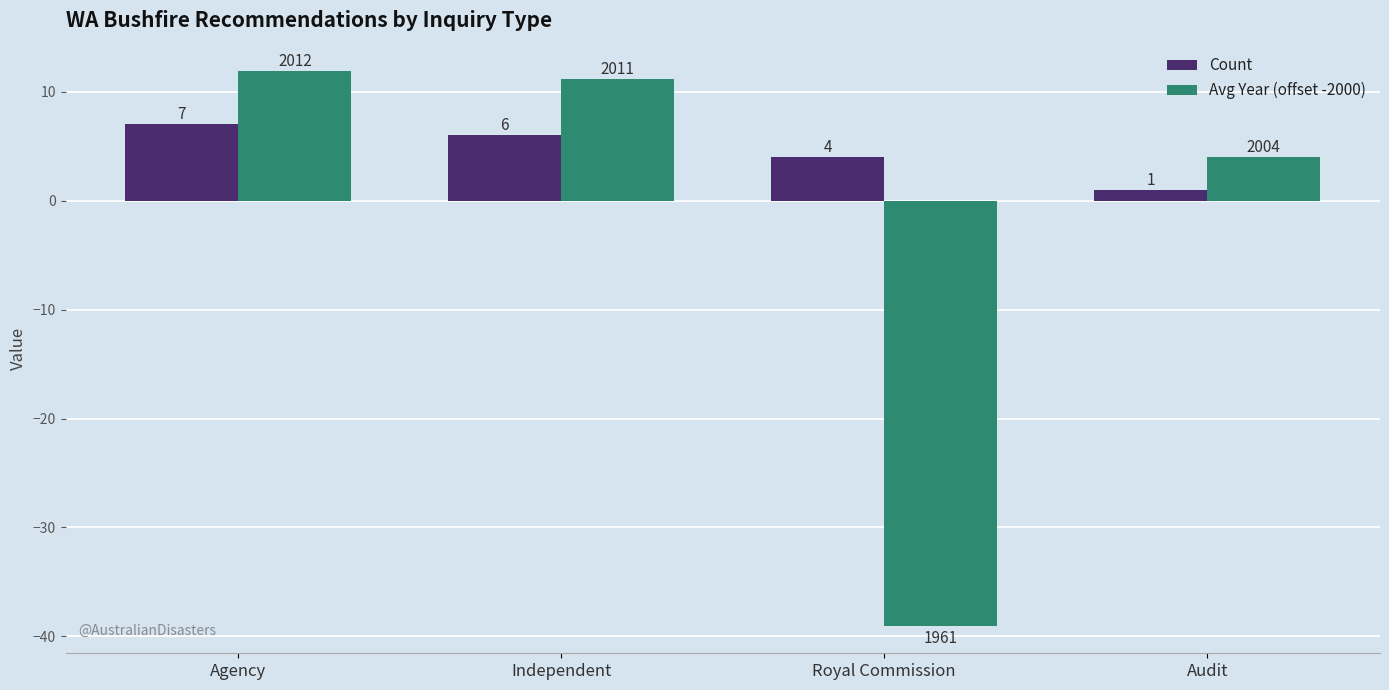

How many bars are there in each group?

2